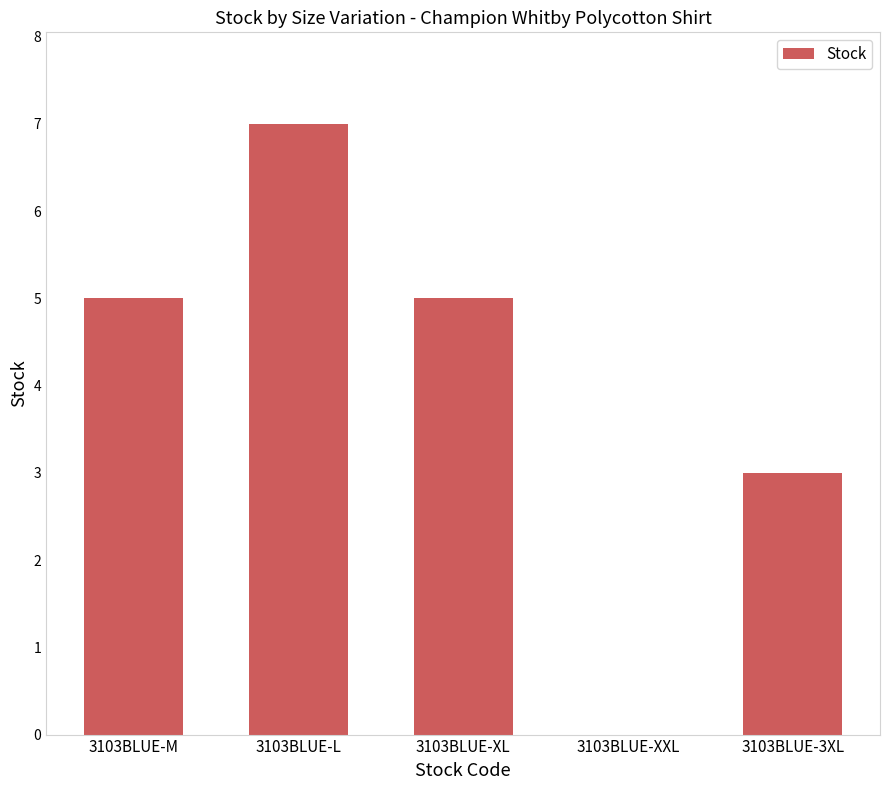

Where is the data nearest to the value 3?

3103BLUE-3XL